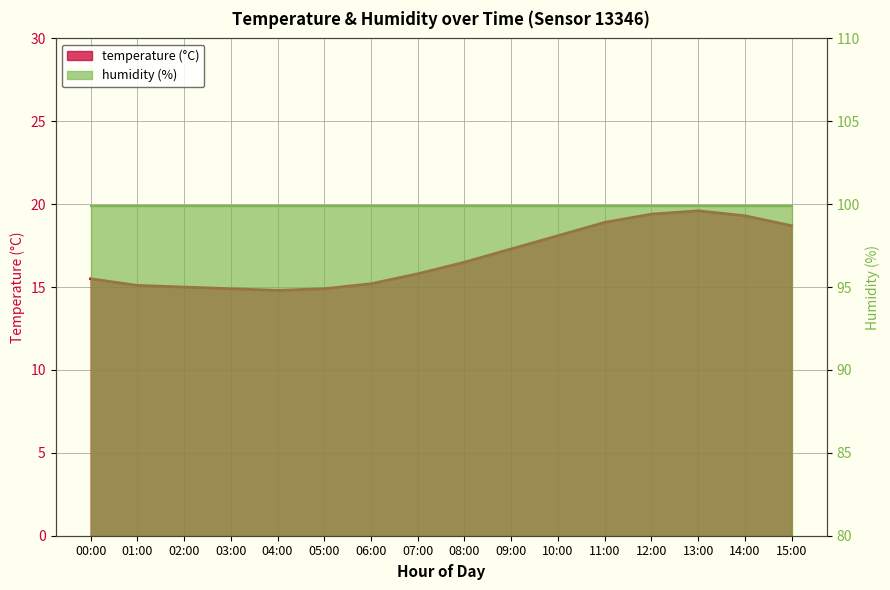

True or false: the data shows 15.2 at 06:00.

True